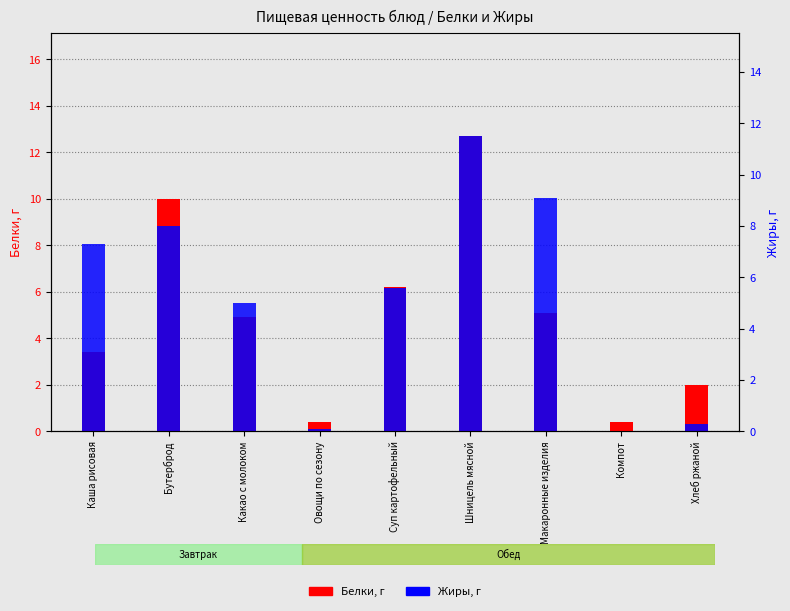

At which label does Белки, г first exceed 4?

Бутерброд